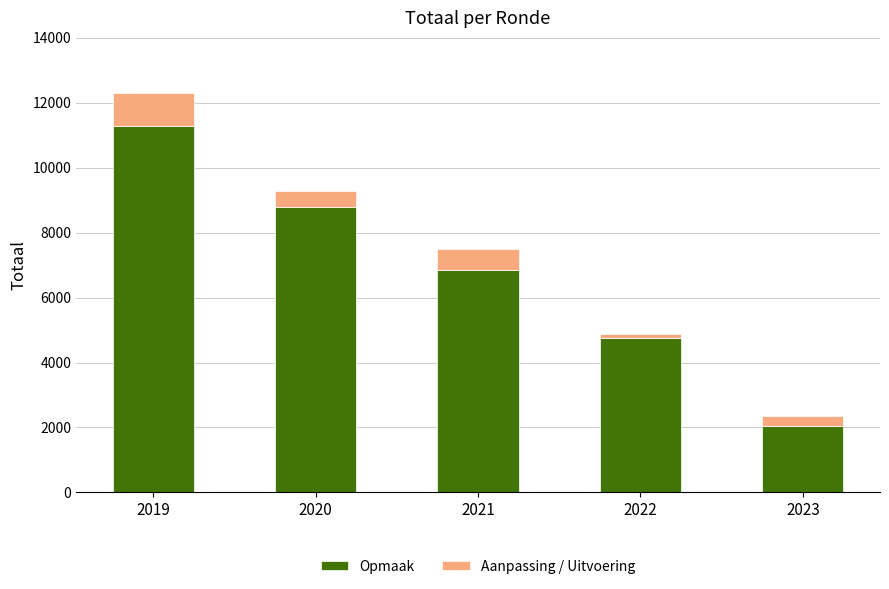

What is the maximum value for Opmaak?

11278